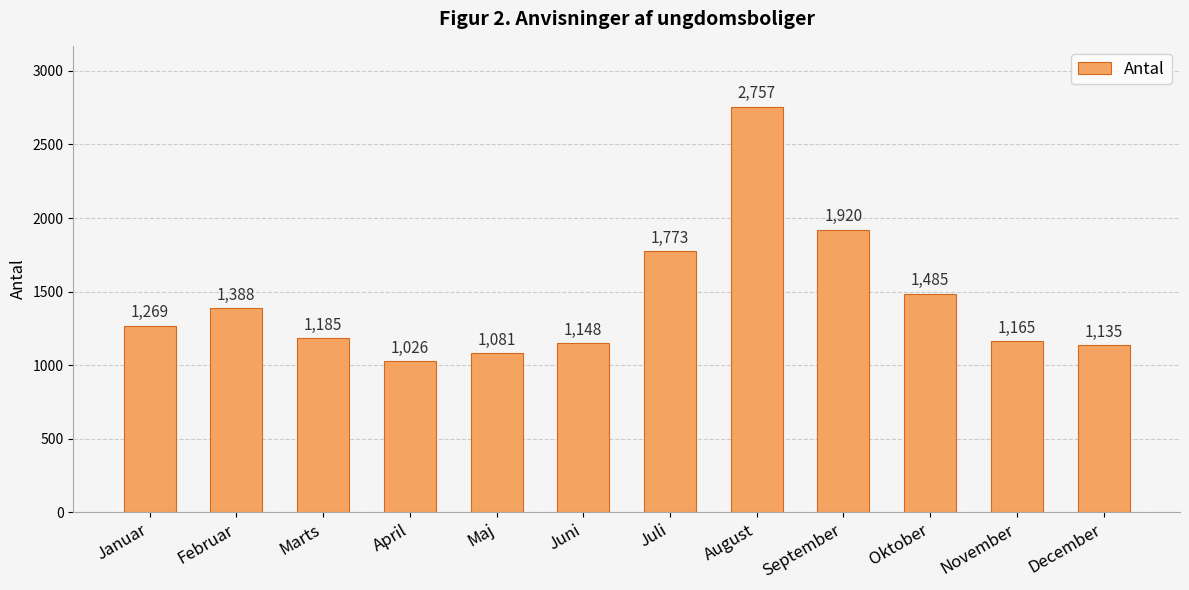

Reading right to left, transcribe all the data shown in this chart.

1135	1165	1485	1920	2757	1773	1148	1081	1026	1185	1388	1269